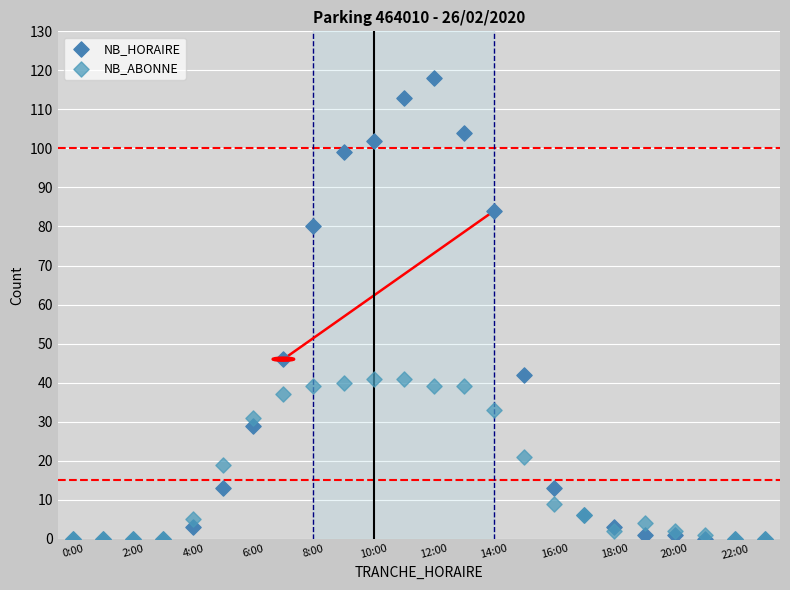

What are all the series names shown in the legend?

NB_HORAIRE, NB_ABONNE